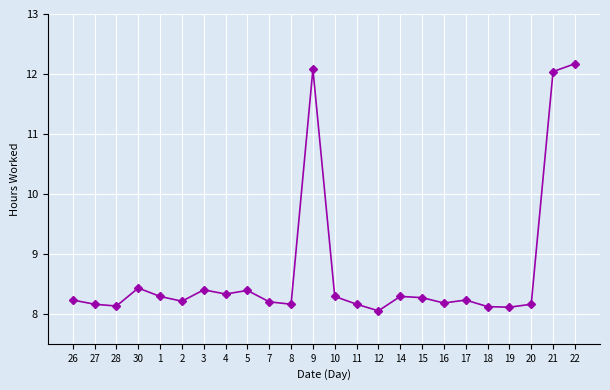

How many interior local peaks (higher than both neighbors) does the data have?

6